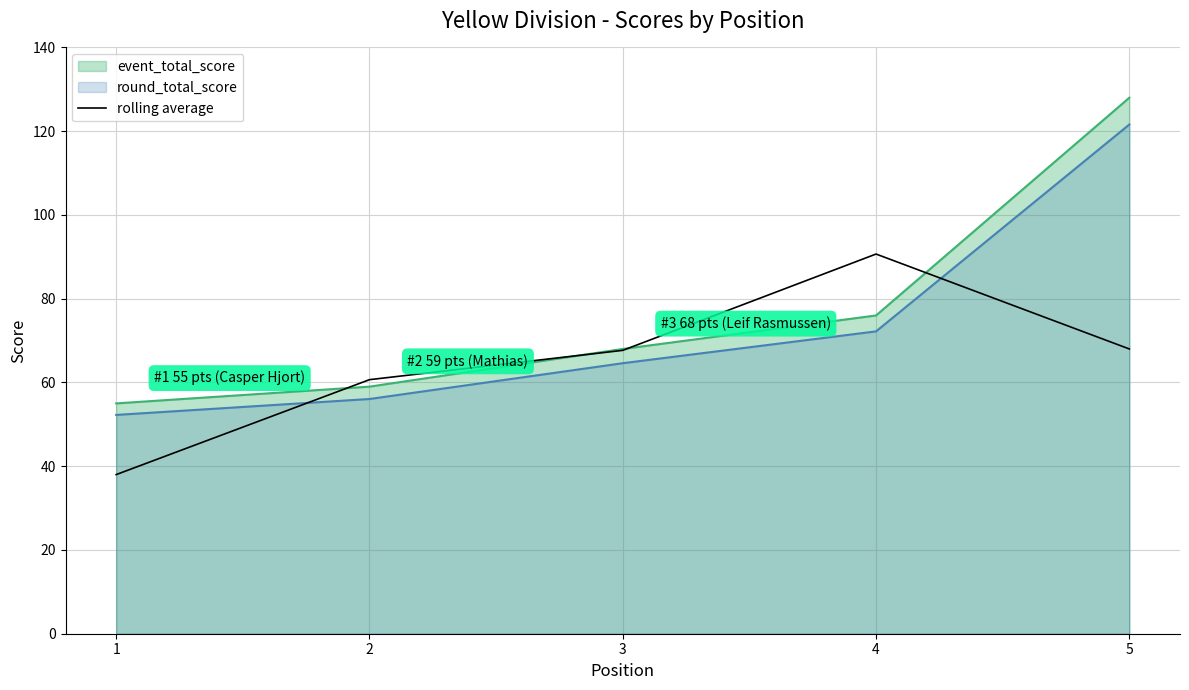

True or false: round_total_score has a value of 28.8 at 5.

False